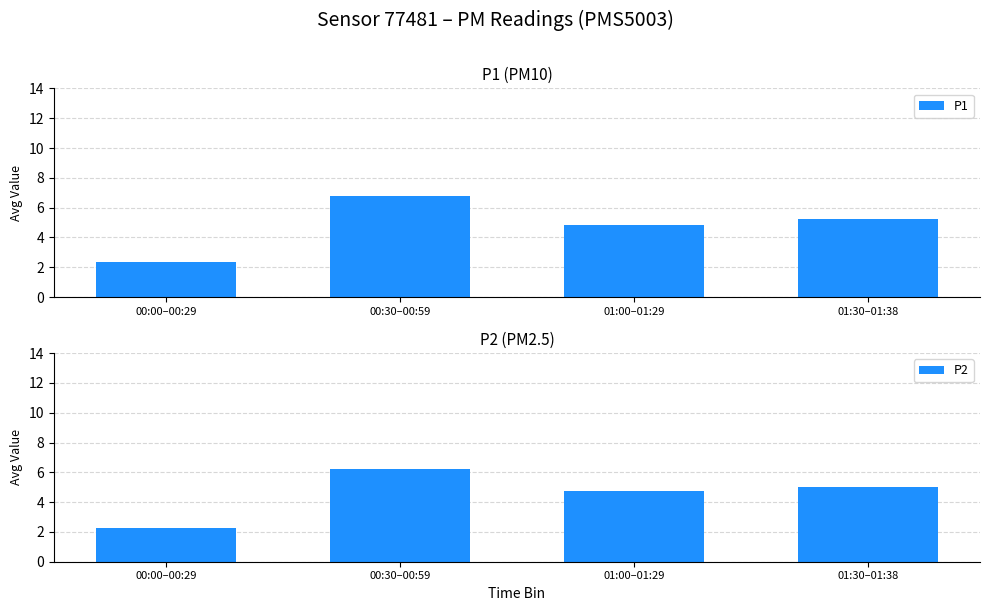

What position from the right is 01:30–01:38?

1